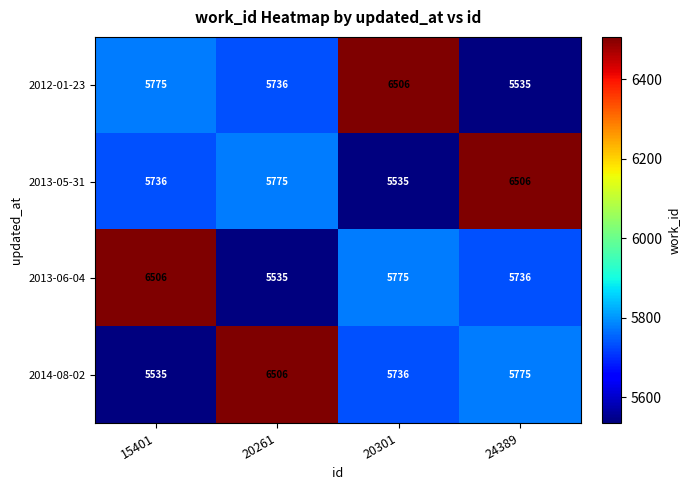

What is the approximate value of 2012-01-23 at 20301, to the nearest 100?

6500